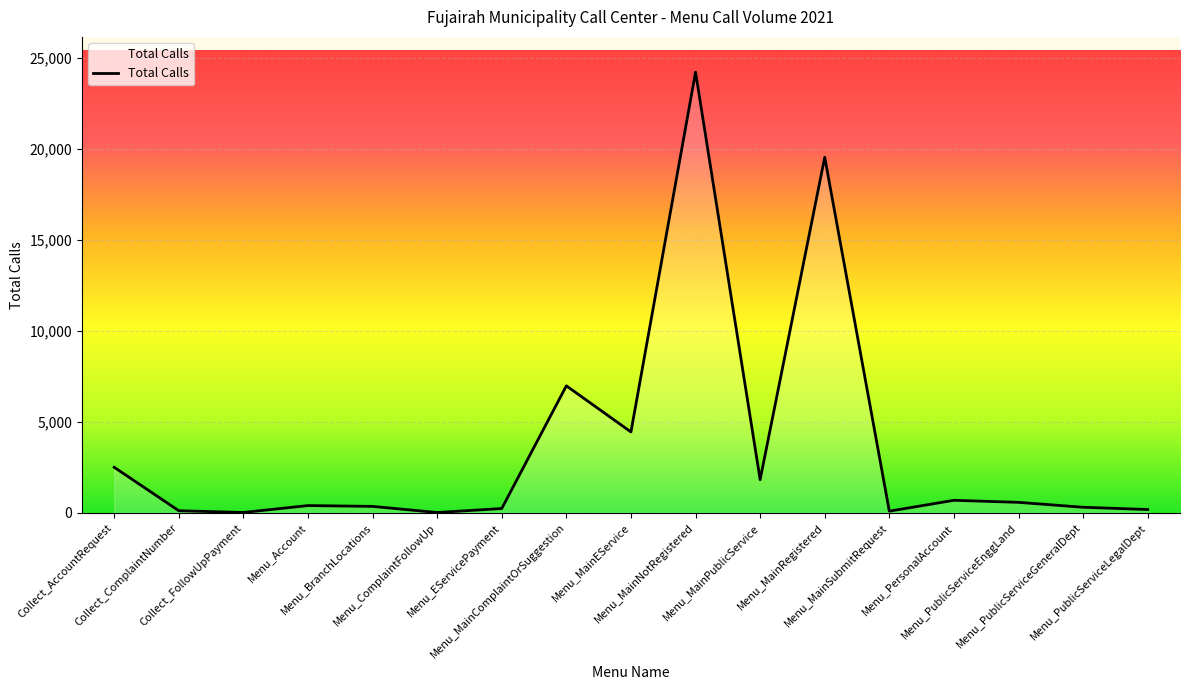

What is the difference between the maximum and minimum values?

24186